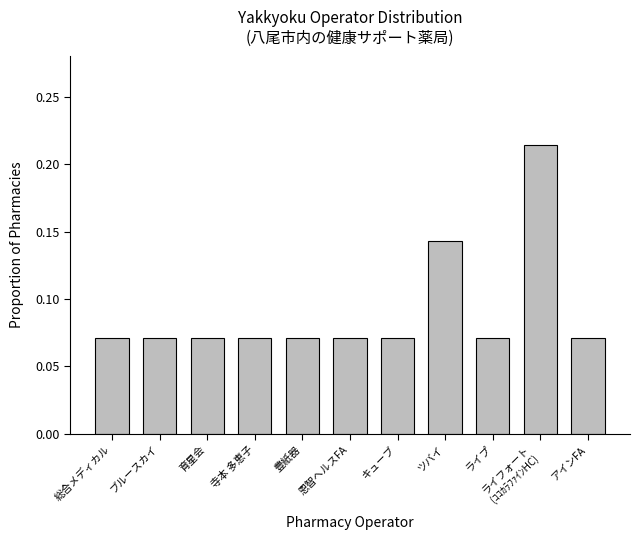

At which category does the chart reach its peak across all series?

ライフォート
(ｺｺｶﾗﾌｧｲﾝHC)